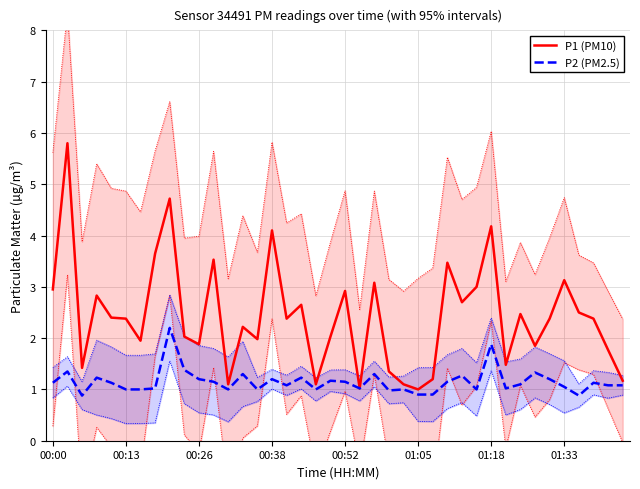

What is the highest value of the P2 (PM2.5) series?

2.2